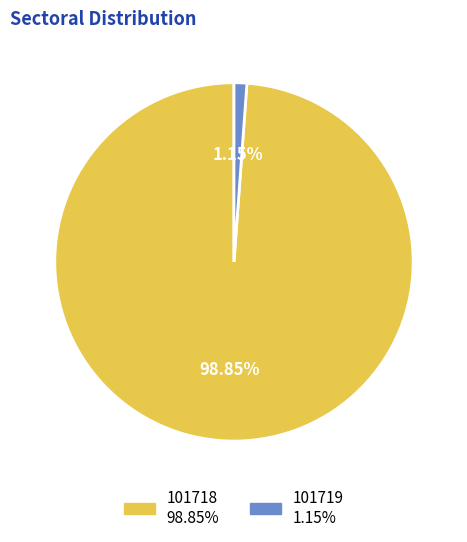

To the nearest percent, what portion does 101719 represent?

1%